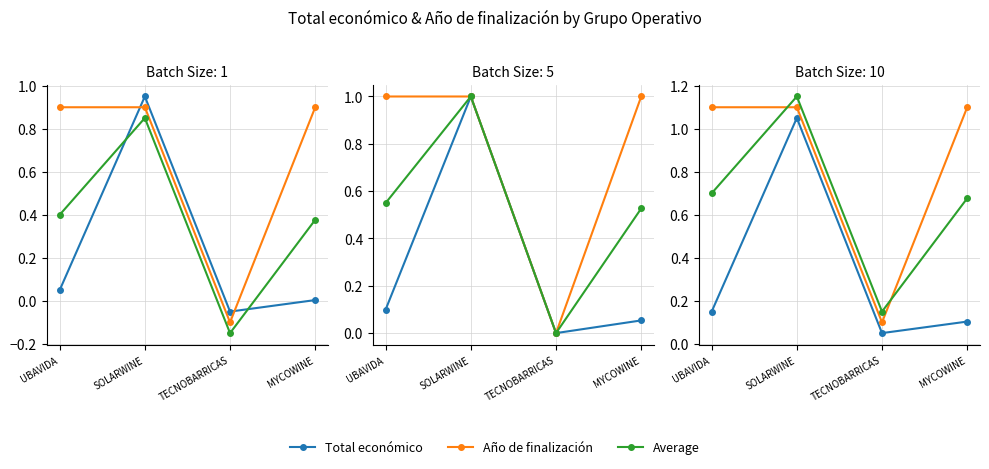

What is the difference between the highest and lowest values at MYCOWINE?

1.0